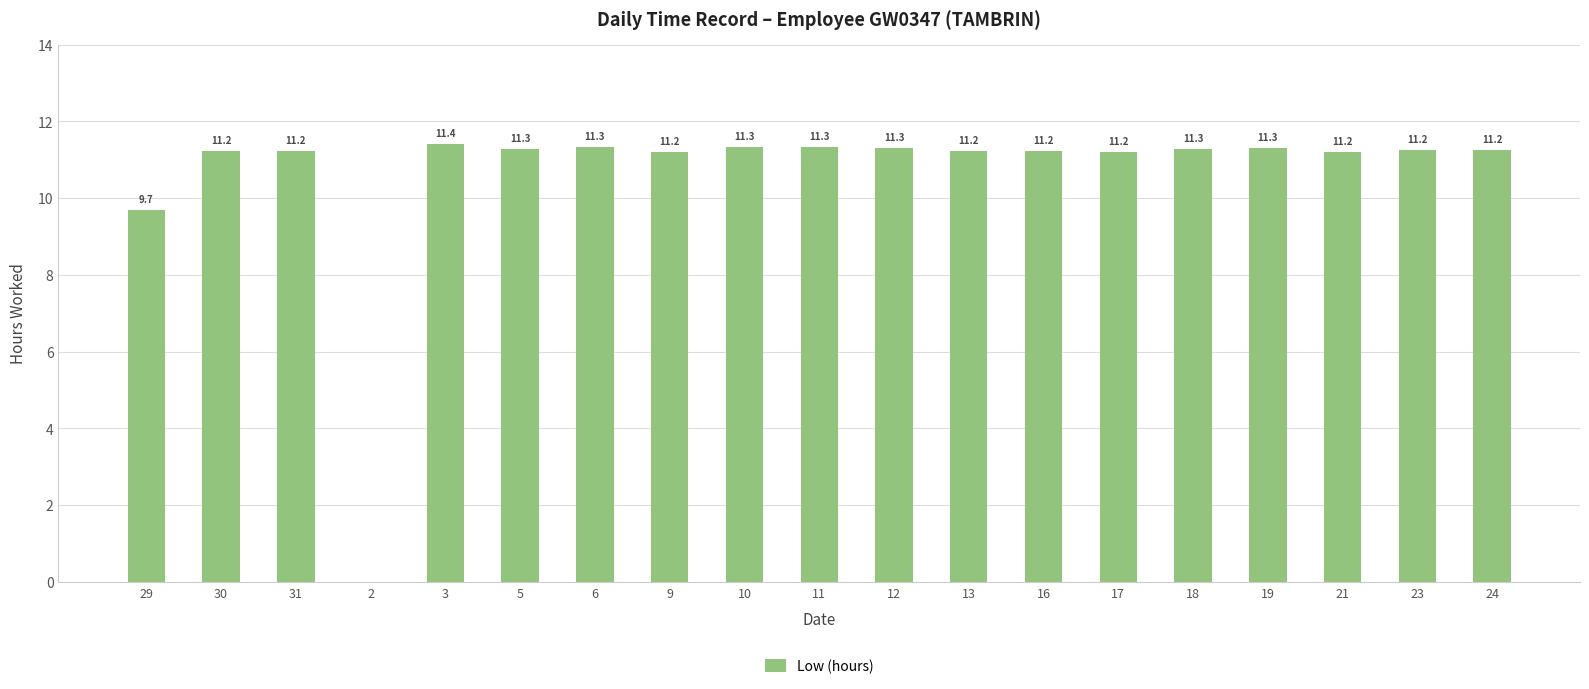

What is the ratio of the value at 29 to the value at 19?

0.9